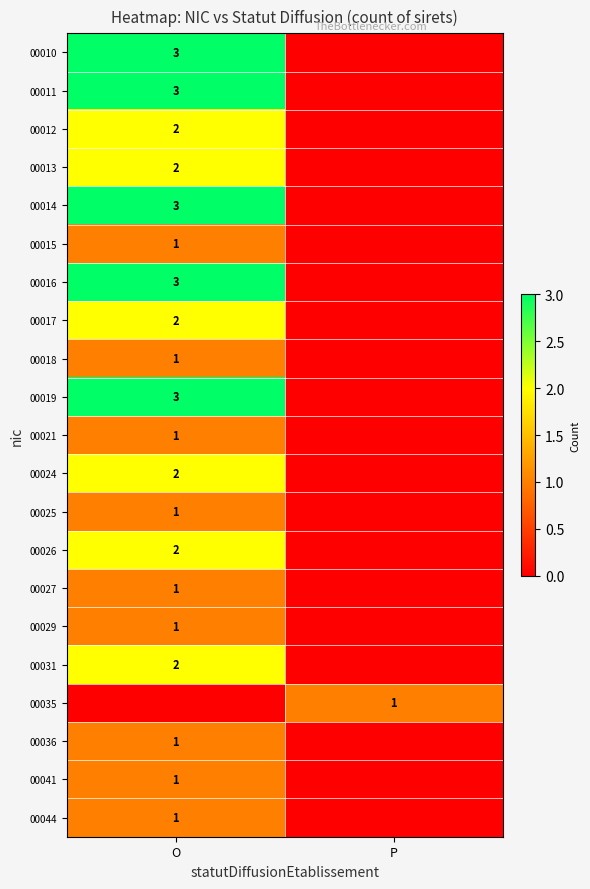

The value of 00035 at P is 2. True or false?

False